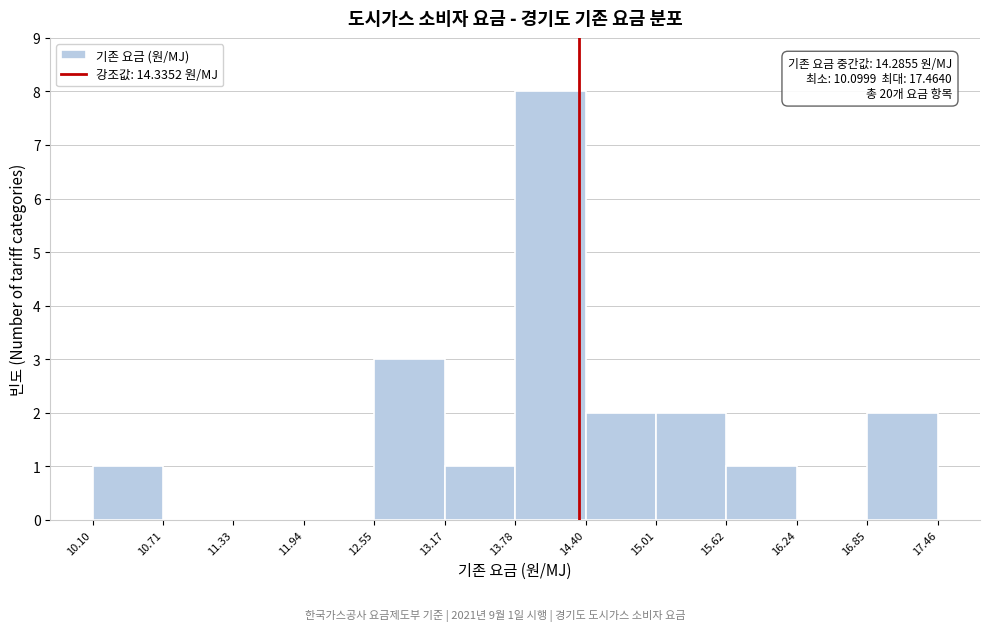

Over which range of the x-axis is the bar tallest?

13.78 to 14.40